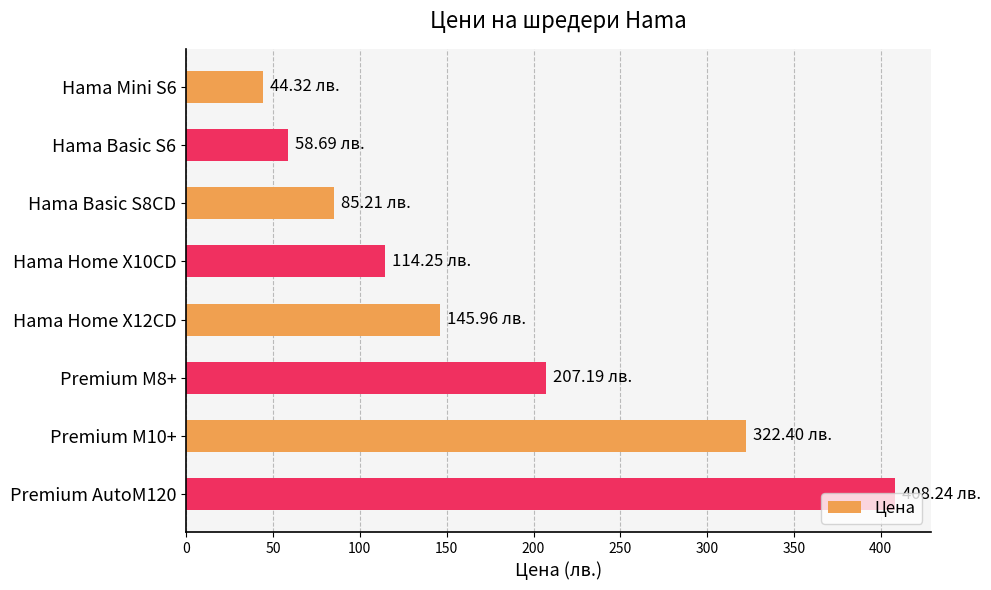

What is the change in value from Hama Basic S6 to Premium M8+?

+148.5